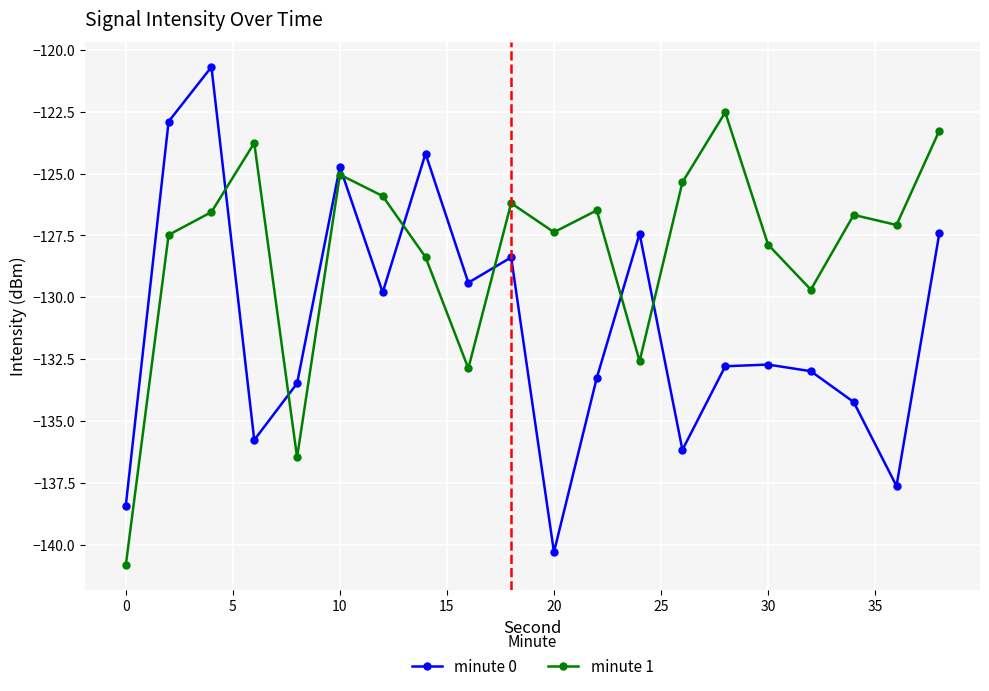

What is the value of the minute 0 point at the 16th from the left?

-132.7